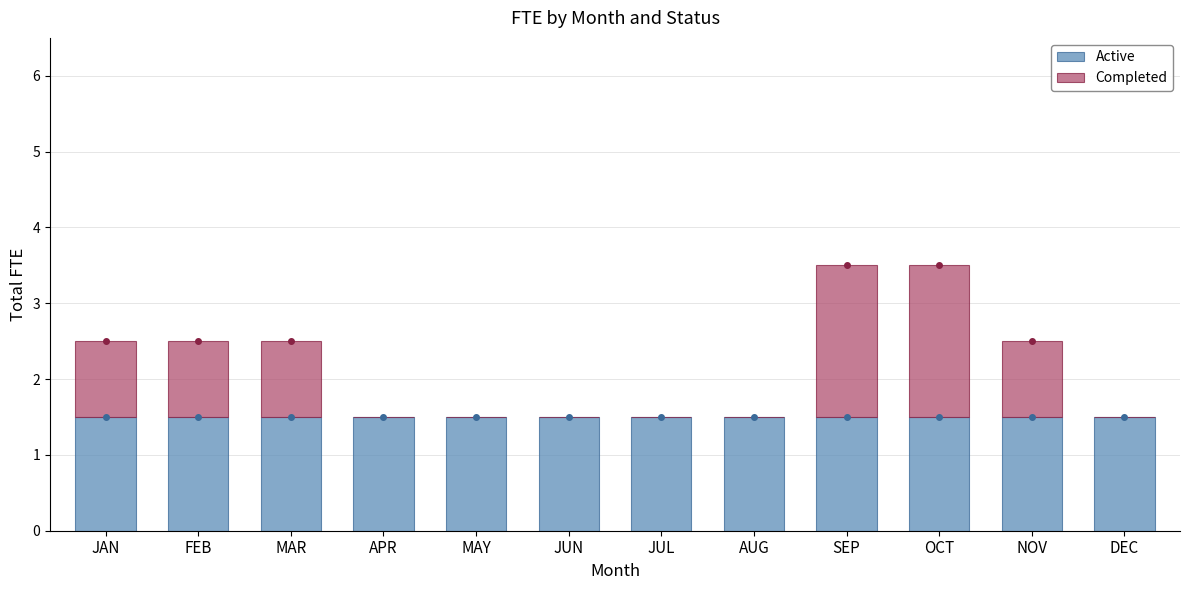

The Active series shows 2.0 at AUG. True or false?

False